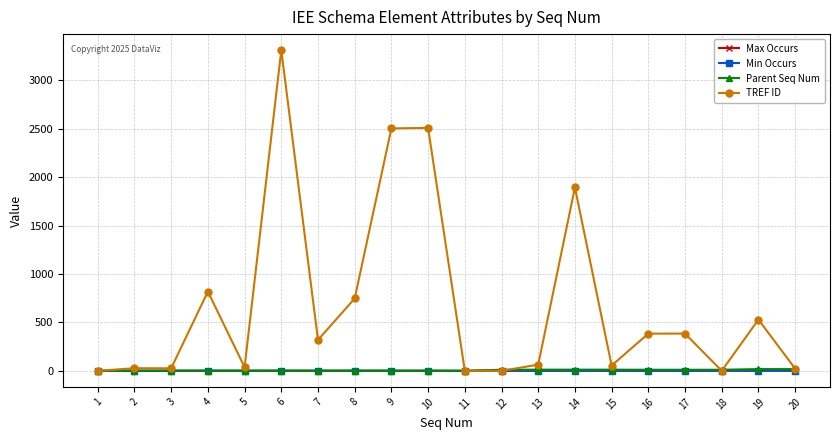

What is the greatest value displayed?

3311